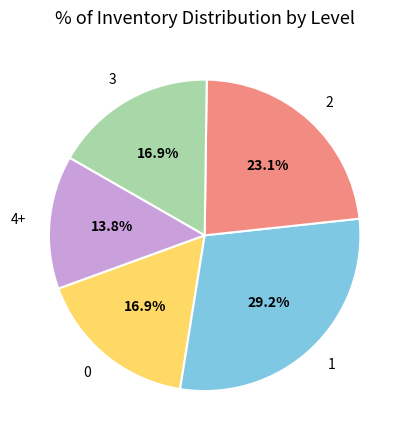

Does 2 represent more than half of the total?

No